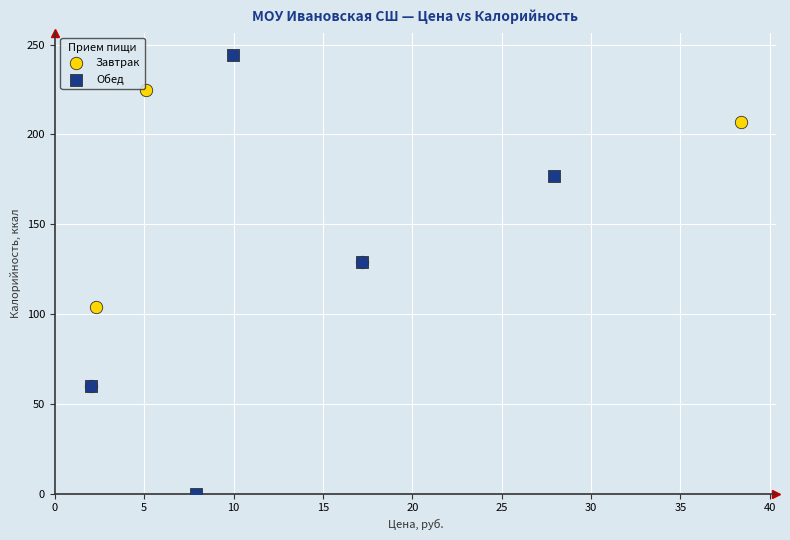

What are all the series names shown in the legend?

Завтрак, Обед